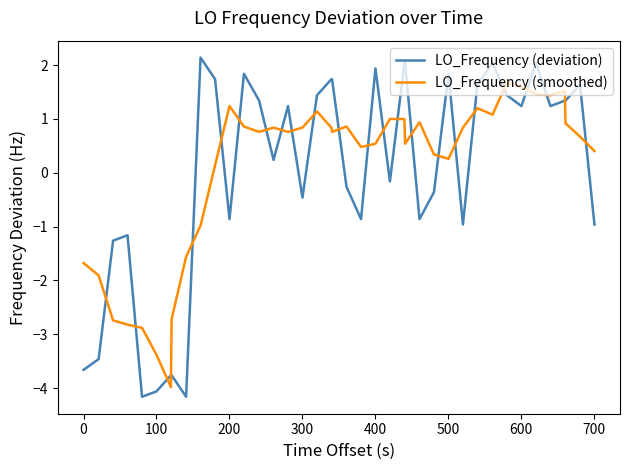

List the series in order of their peak value, lowest first.

LO_Frequency (smoothed), LO_Frequency (deviation)